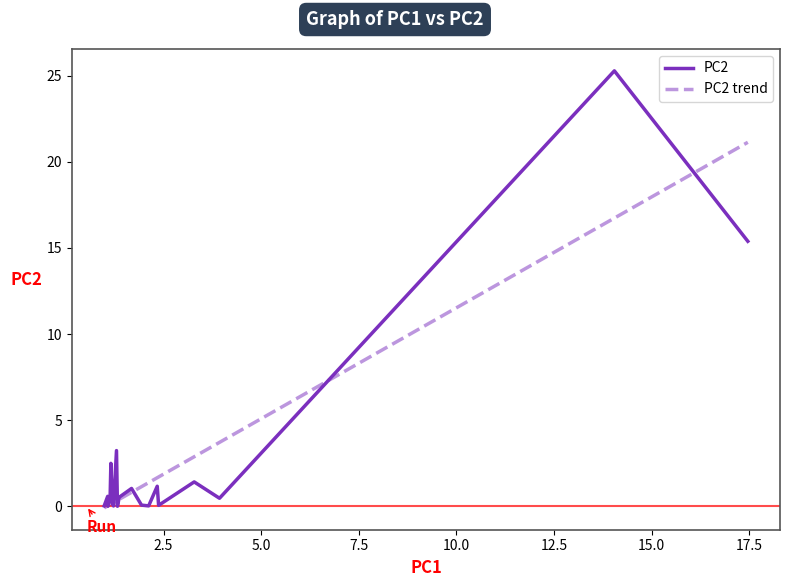

What is the average value?

2.6